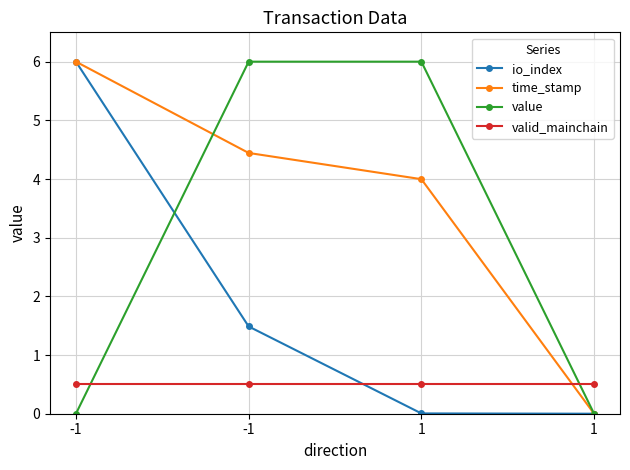

How many data points in io_index are above 1?

2